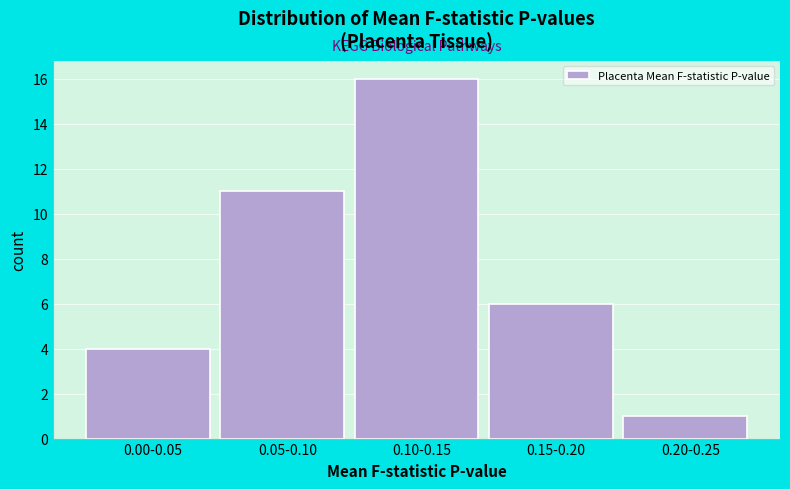

Reading left to right, what are all the values shown in this chart?

4	11	16	6	1